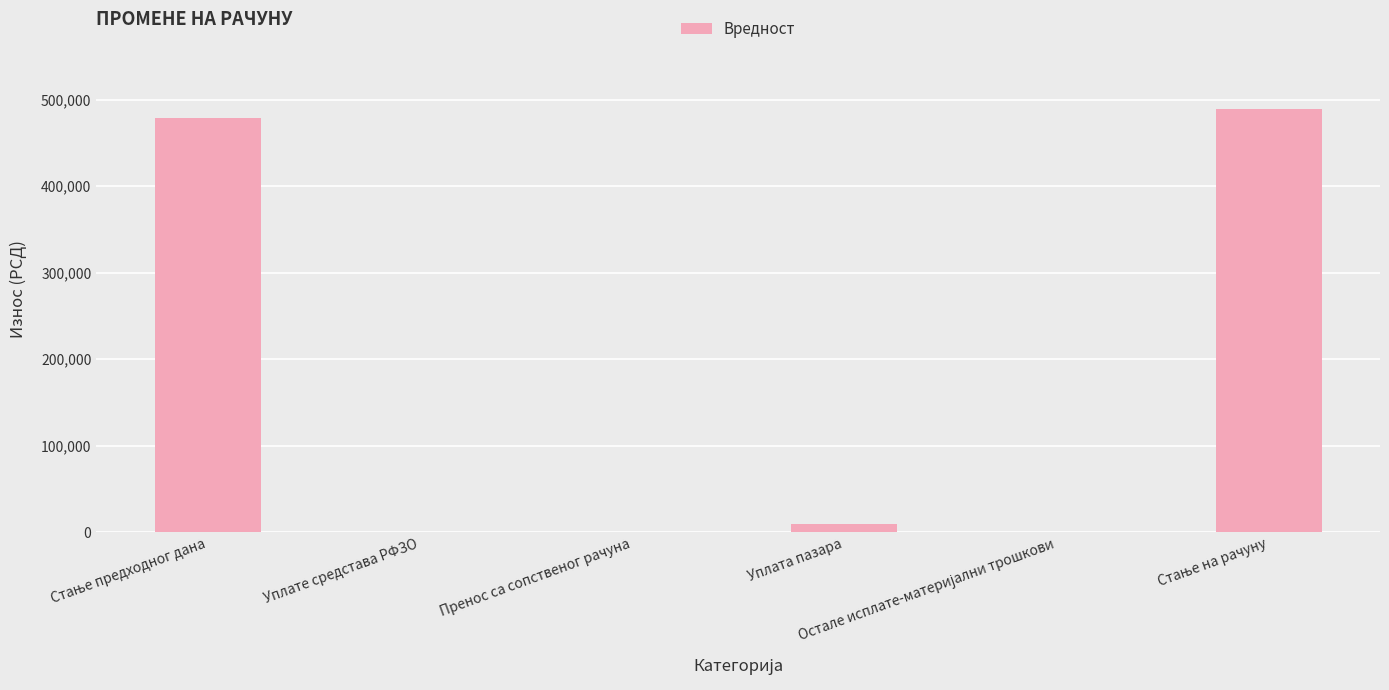

What is the maximum value shown in the chart?

488813.0